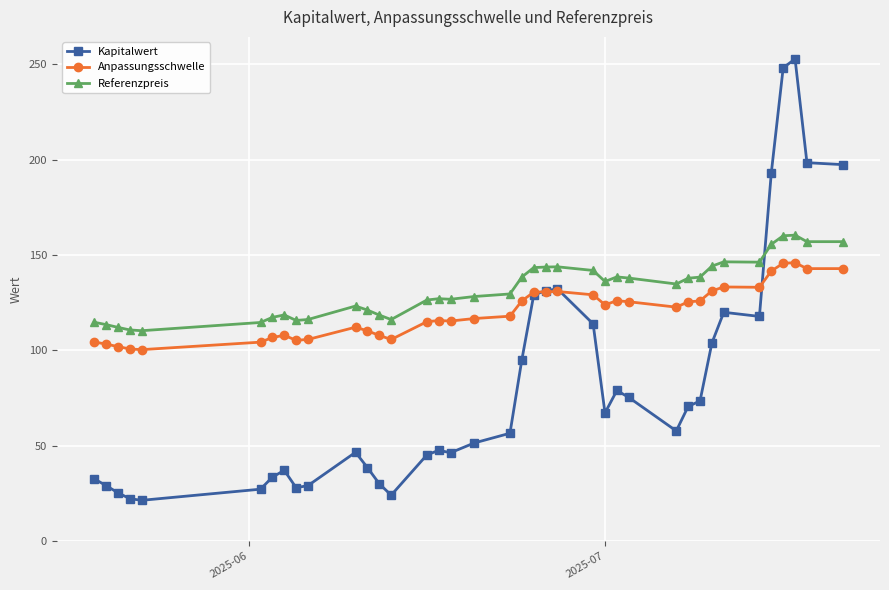

True or false: Referenzpreis has more than 0 interior local peaks.

True